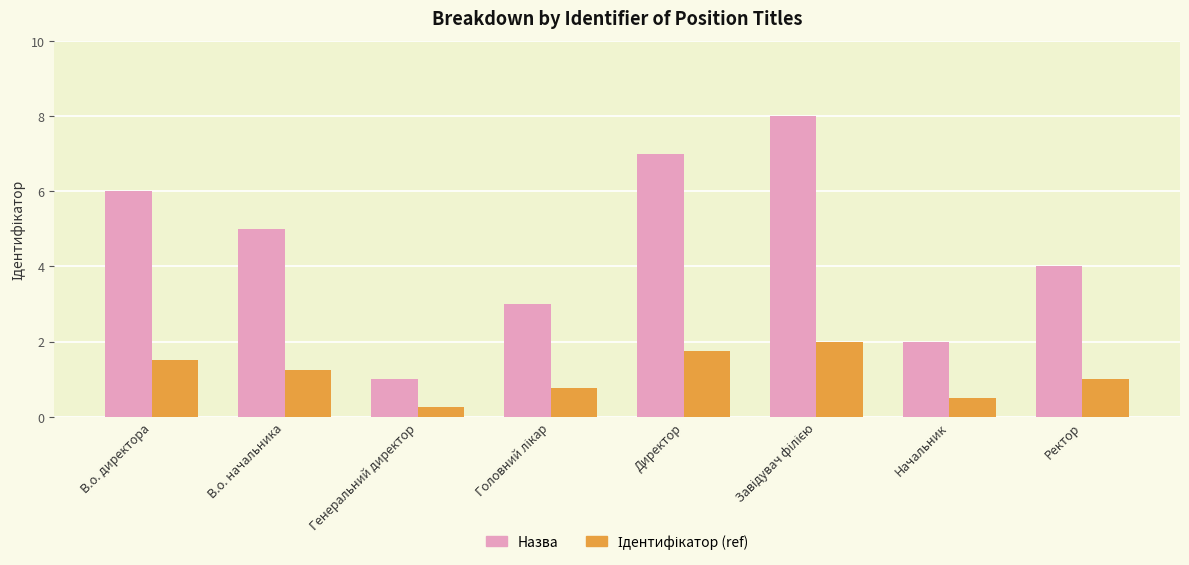

What is the sum of the Назва values at Начальник and Генеральний директор?

3.0